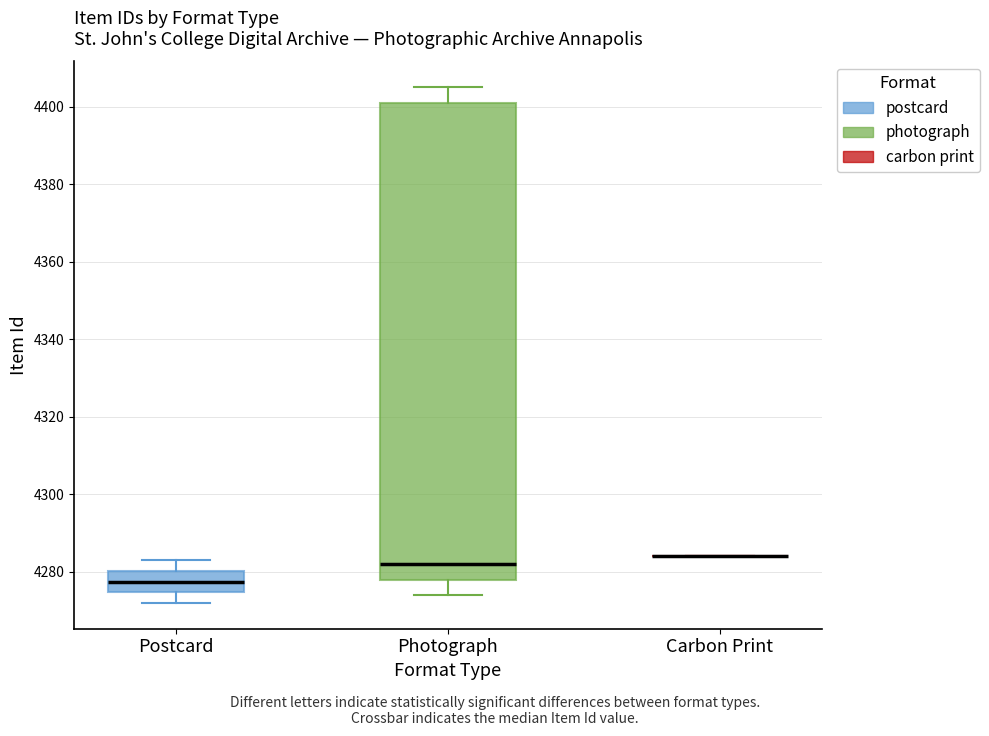

Which box is the tallest, from its lower edge to its upper edge?

Photograph